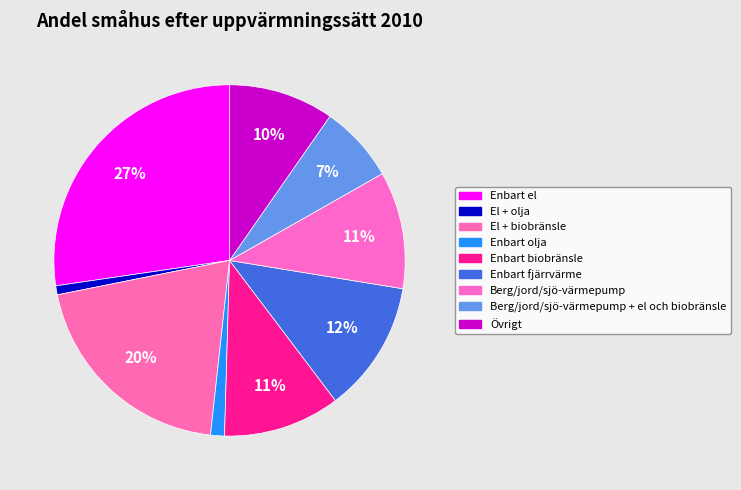

Is Enbart fjärrvärme the majority of the pie?

No